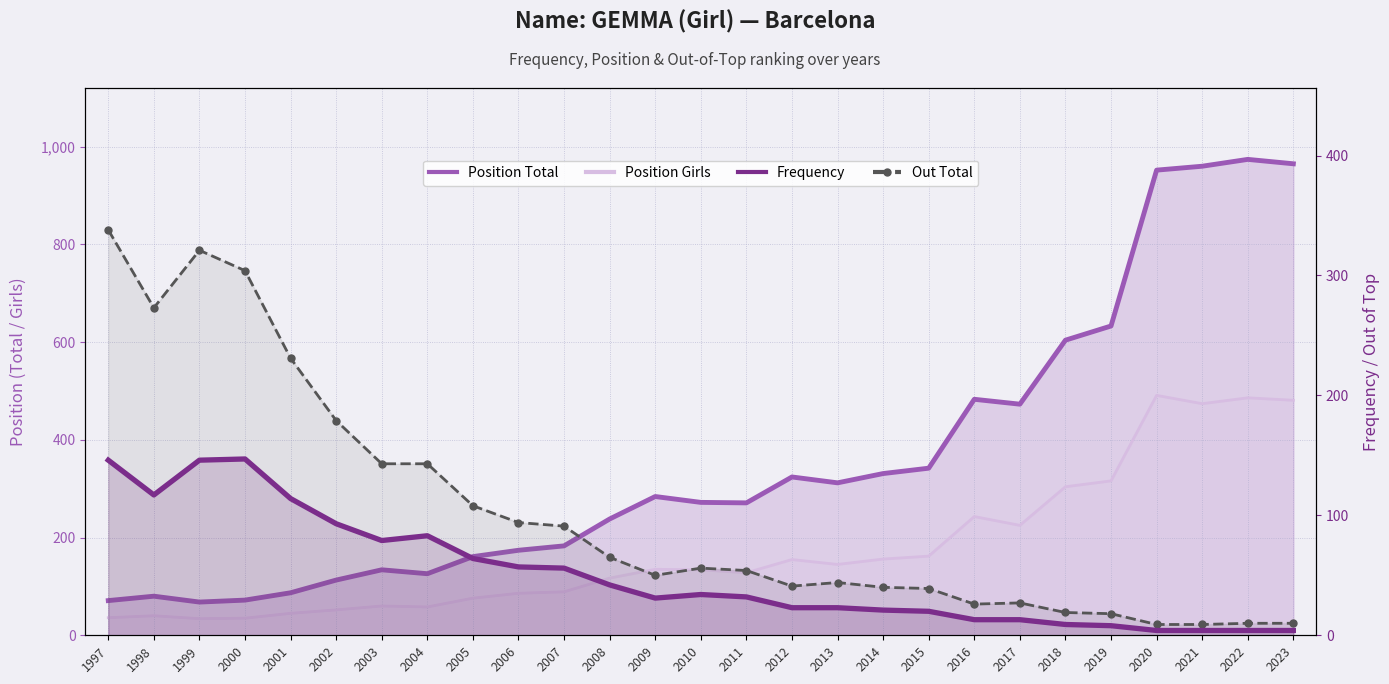

Between 2006 and 2016, which series saw the biggest shift?

Position Total